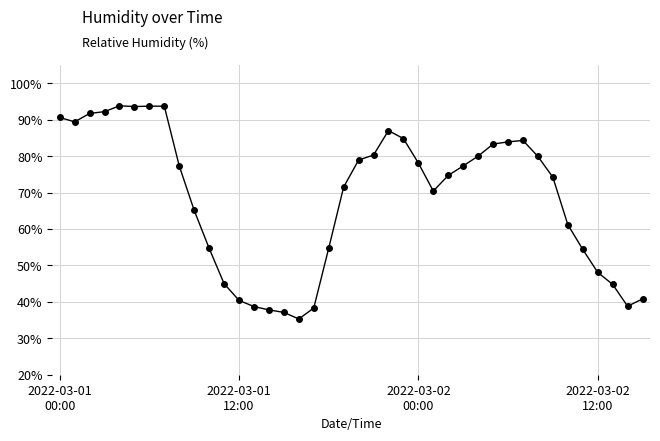

What is the value of the 8th point from the left?

93.7